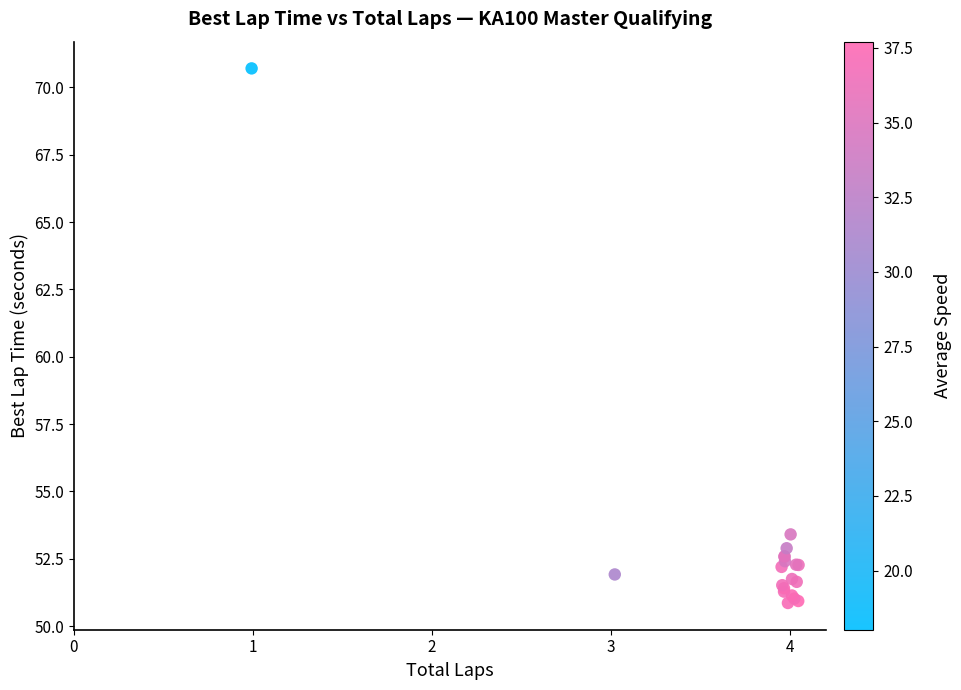

What Y value in the scatter plot is closest to 60?

53.4